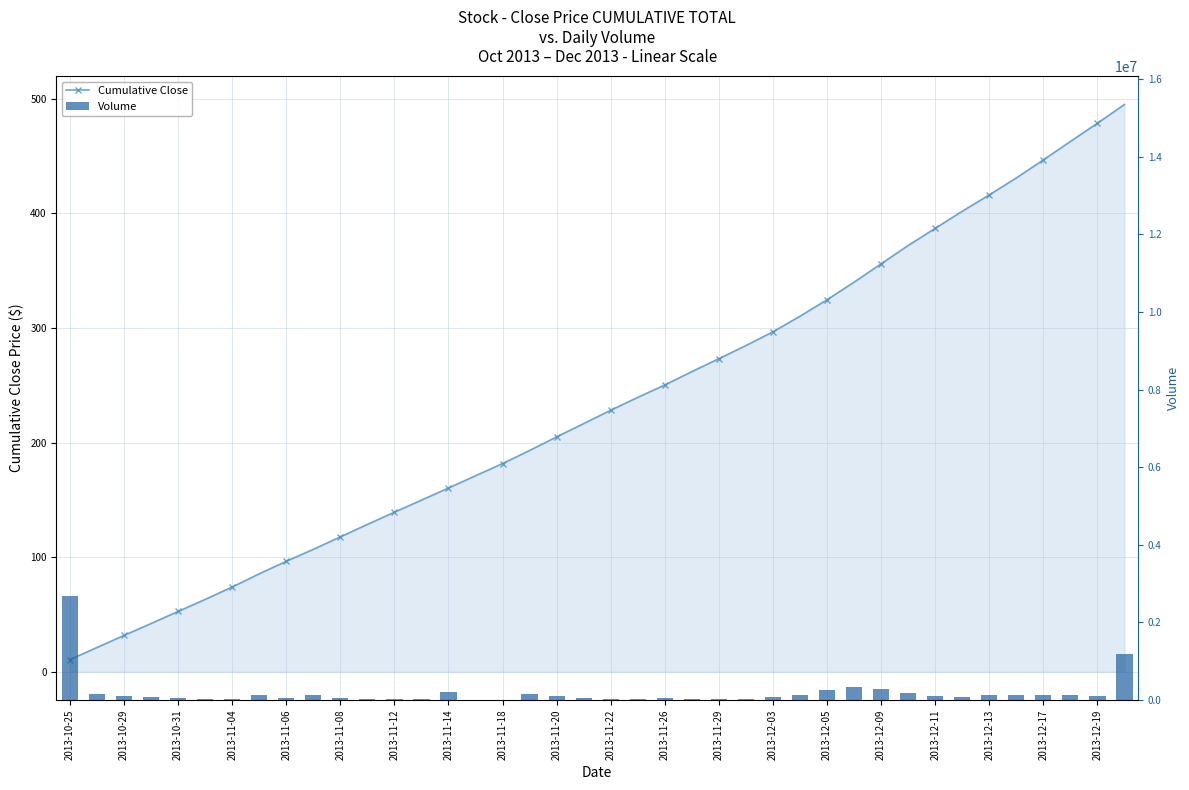

How many data points does each series have?

40